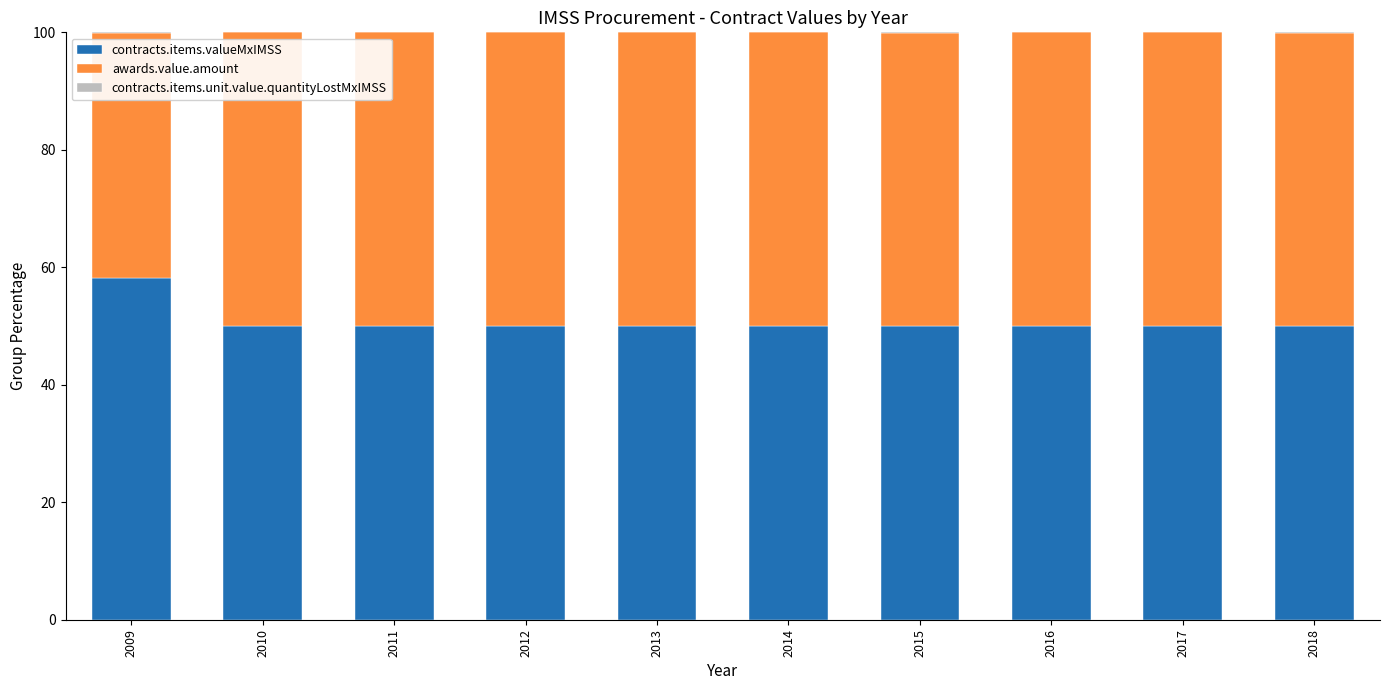

Which category has the highest value in the contracts.items.valueMxIMSS series?

2009